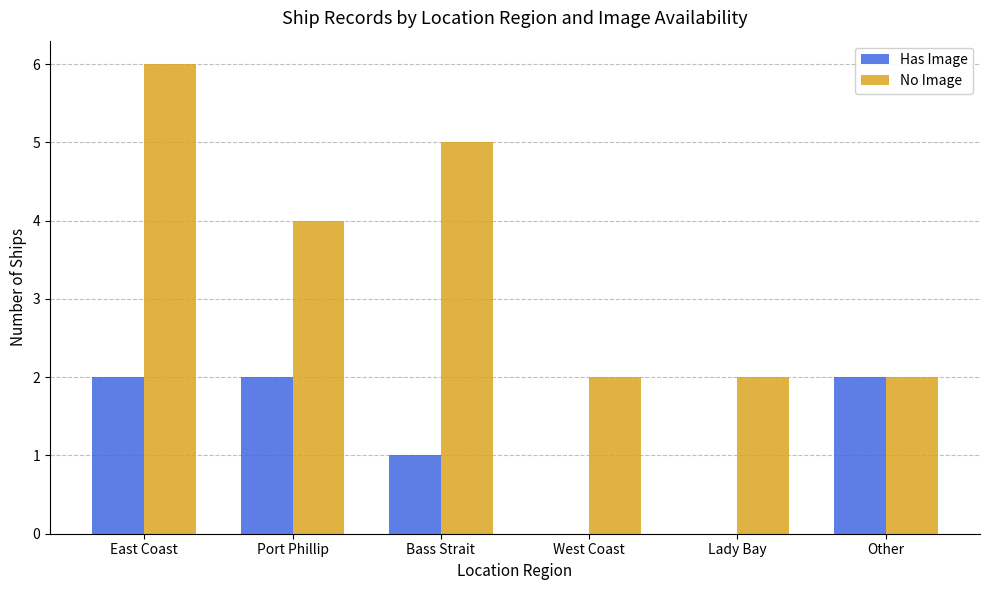

The value of No Image at Other is 1. True or false?

False